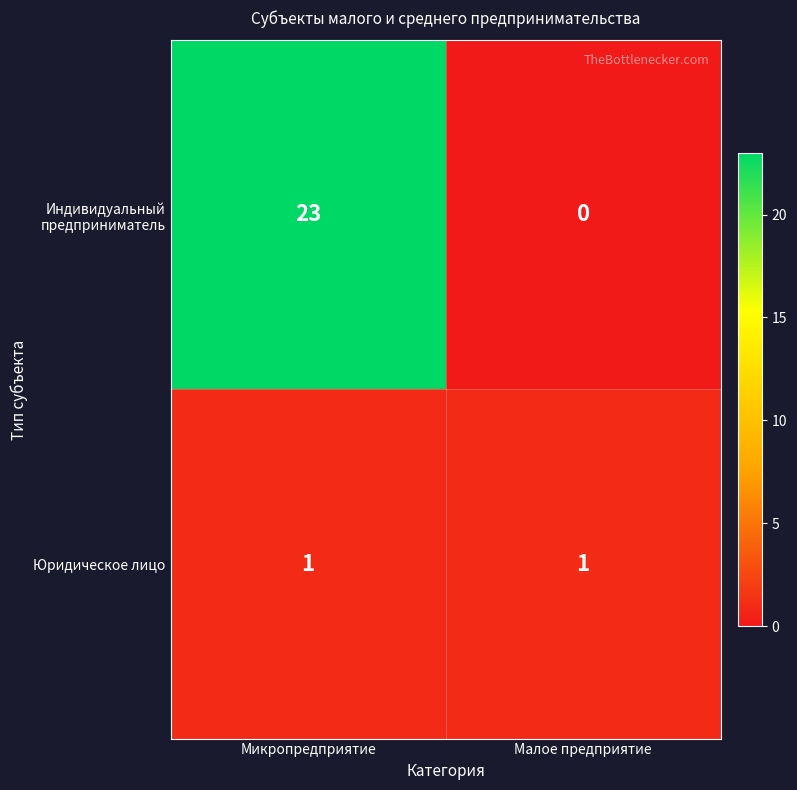

What is the spread (max minus min) of values at Микропредприятие?

22